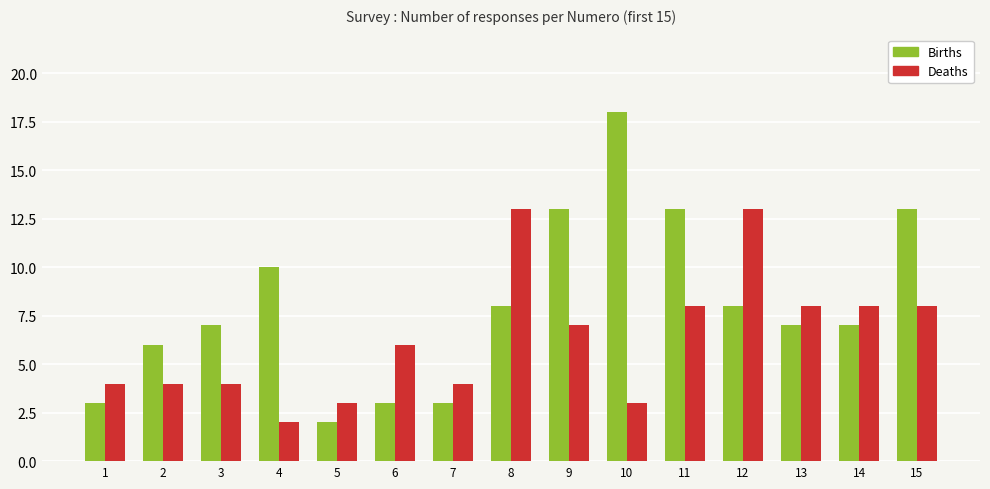

What is the total value across all series at 3?

11